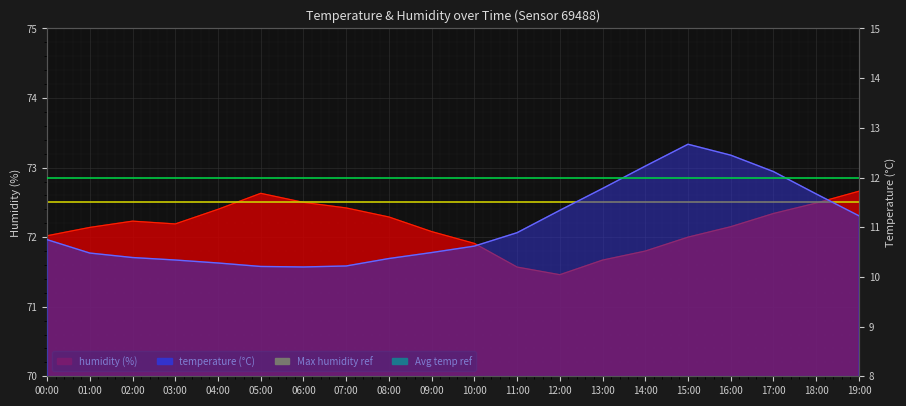

What is the sum of all Avg temp ref values?

24.0